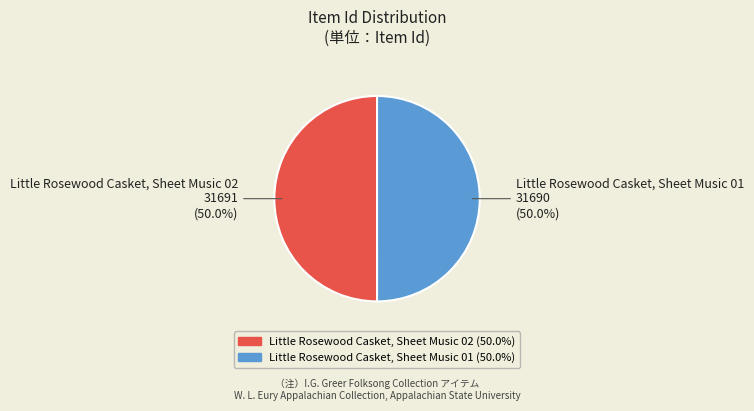

Do Little Rosewood Casket, Sheet Music 01 and Little Rosewood Casket, Sheet Music 02 together represent more than half of the pie?

Yes